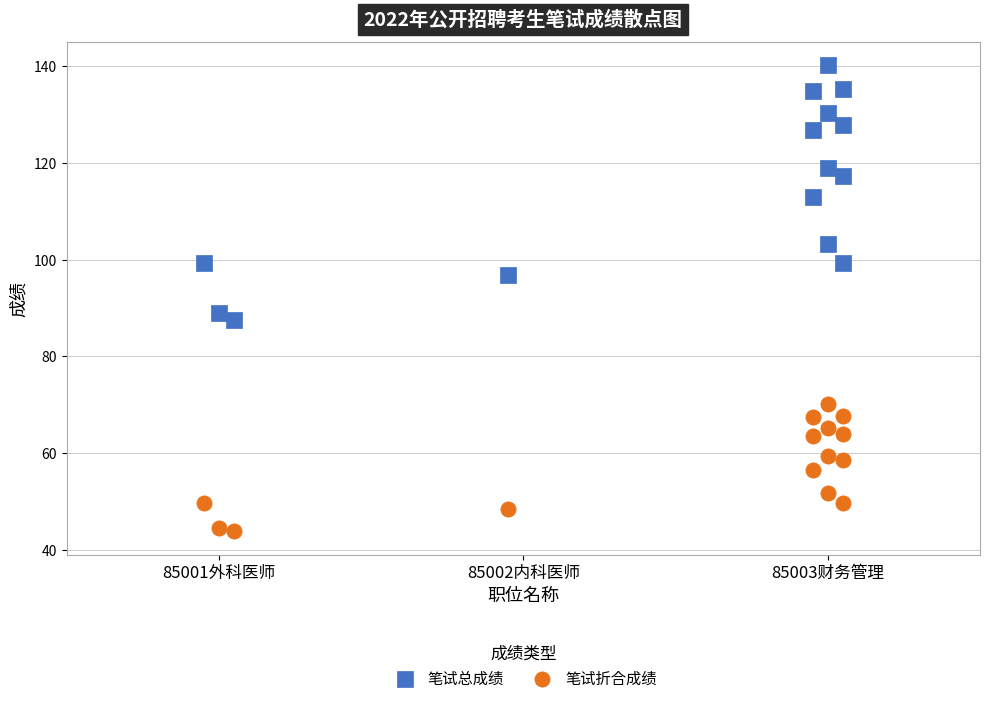

Which series has the widest spread of Y values?

笔试总成绩